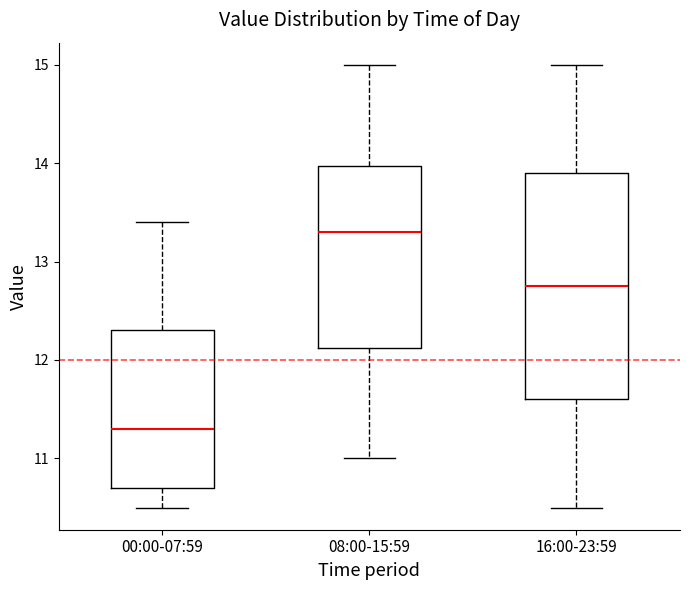

Which box has the lowest median line?

00:00-07:59